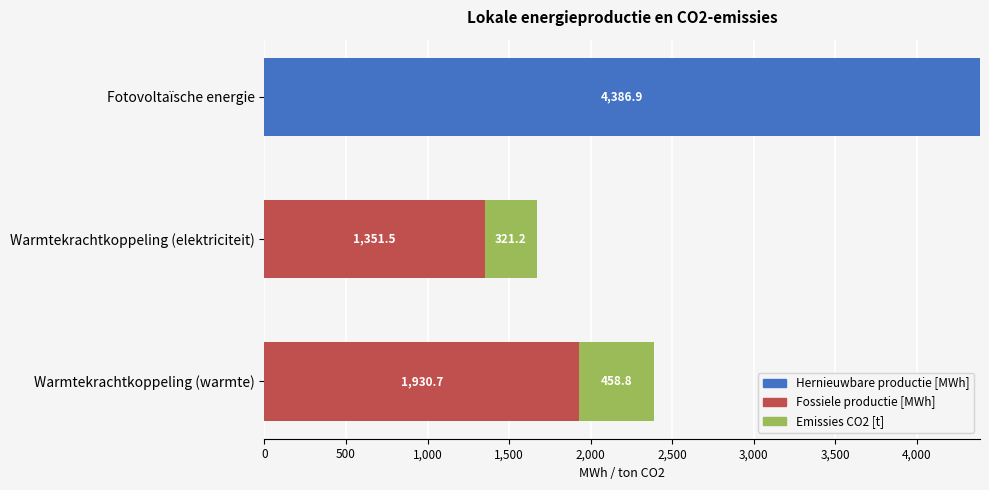

Which category has the highest value in the Hernieuwbare productie [MWh] series?

Fotovoltaïsche energie